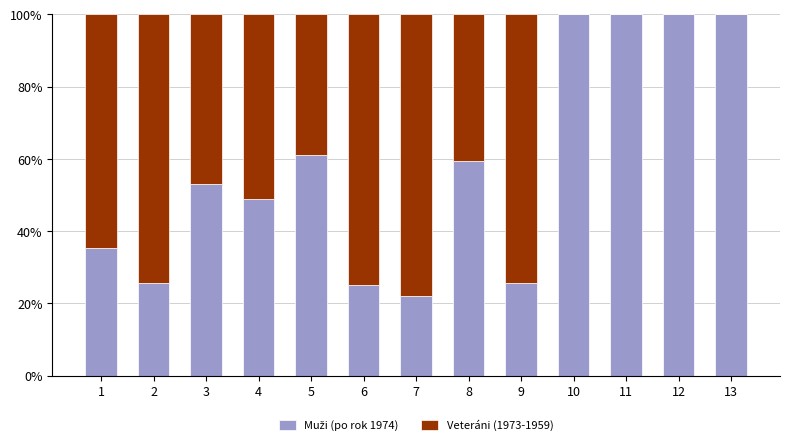

At which category is the sum across all series the highest?

1